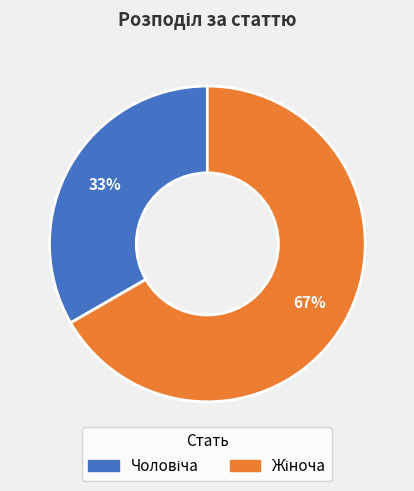

To the nearest percent, what is the average slice percentage?

50%